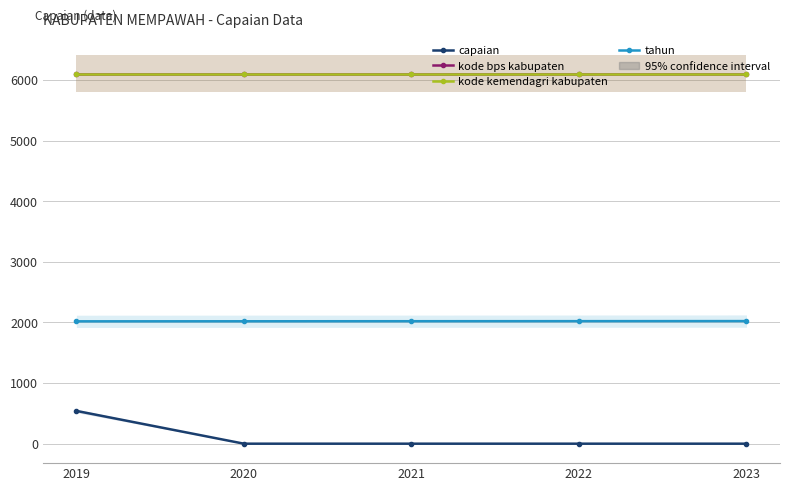

Reading left to right, what are all the values shown in this chart?

capaian: 541	0	0	0	0
kode bps kabupaten: 6104	6104	6104	6104	6104
kode kemendagri kabupaten: 6102	6102	6102	6102	6102
tahun: 2019	2020	2021	2022	2023